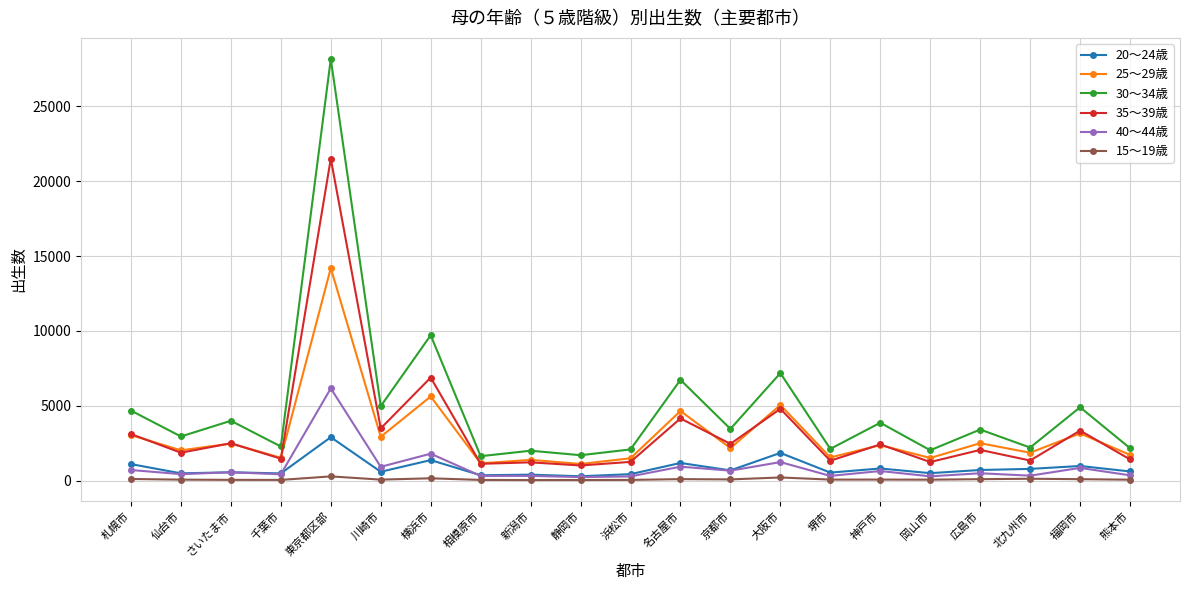

Where is the first local maximum for 35～39歳?

さいたま市